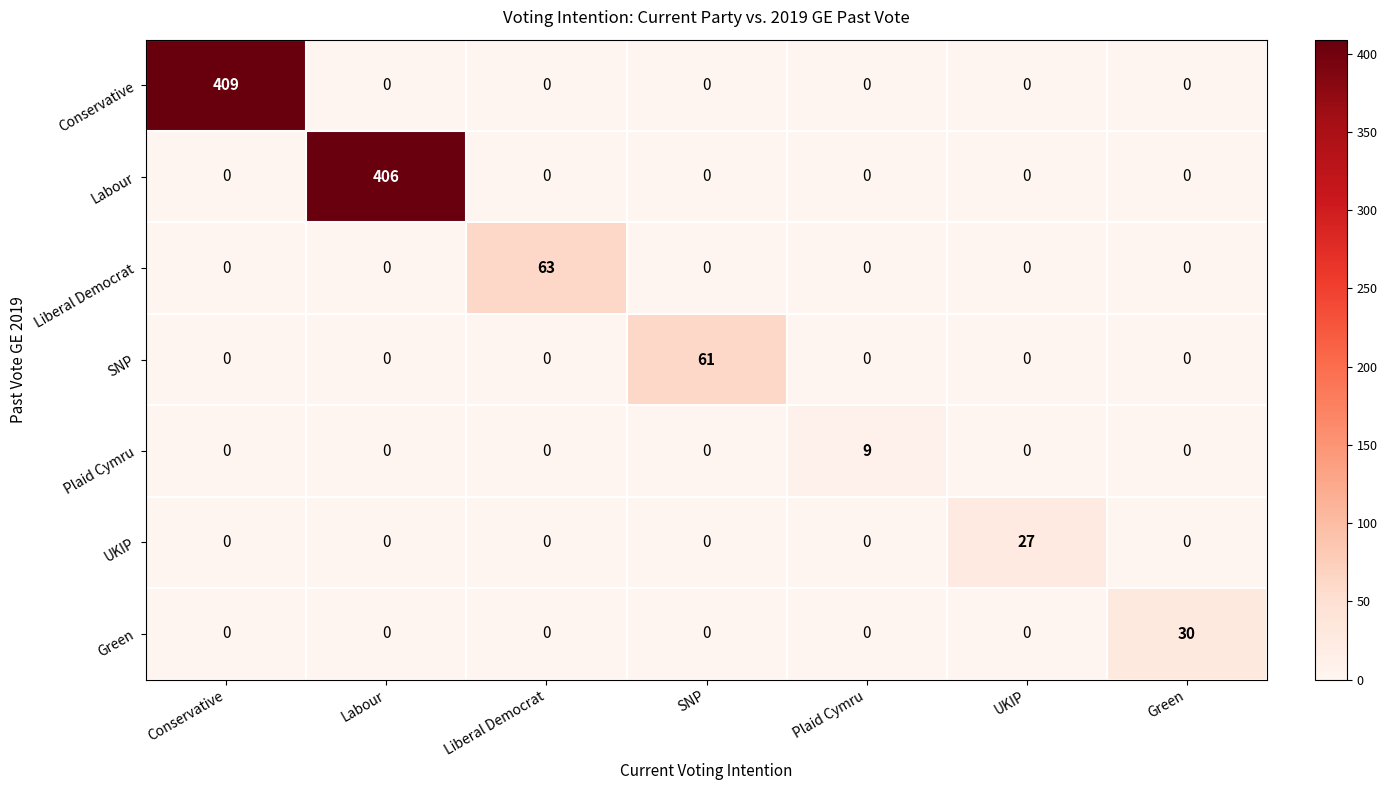

Which series has the largest total across all categories?

Conservative